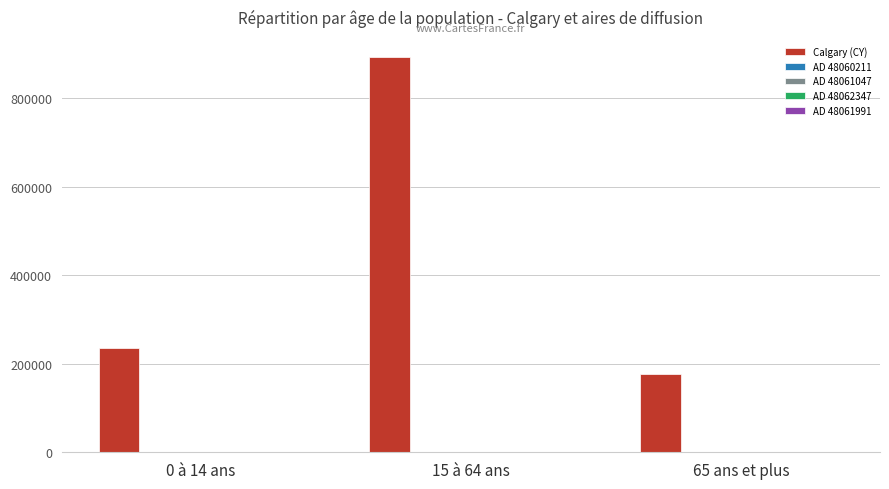

Which series has the widest spread of values?

Calgary (CY)